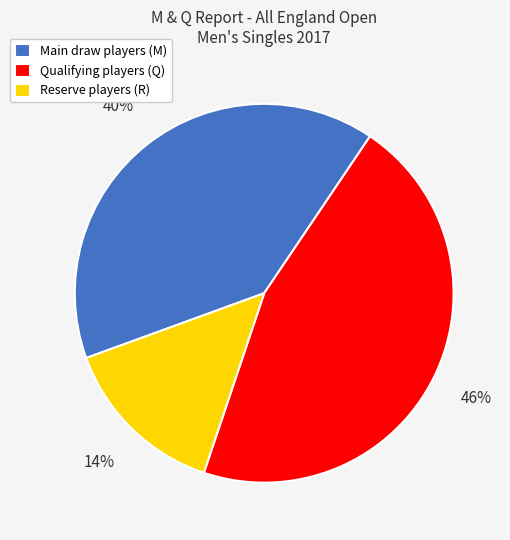

Which slice is the smallest?

Reserve players (R)